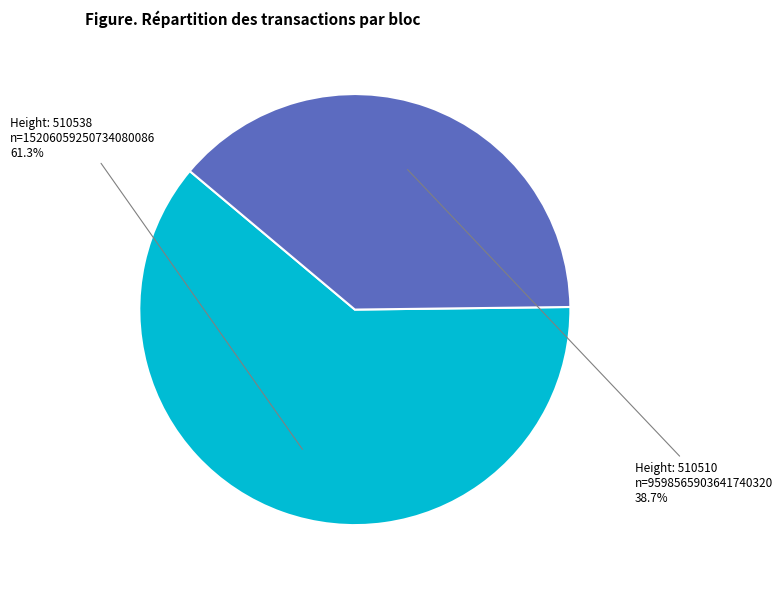

Which has a higher value, Height: 510510 or Height: 510538?

Height: 510538